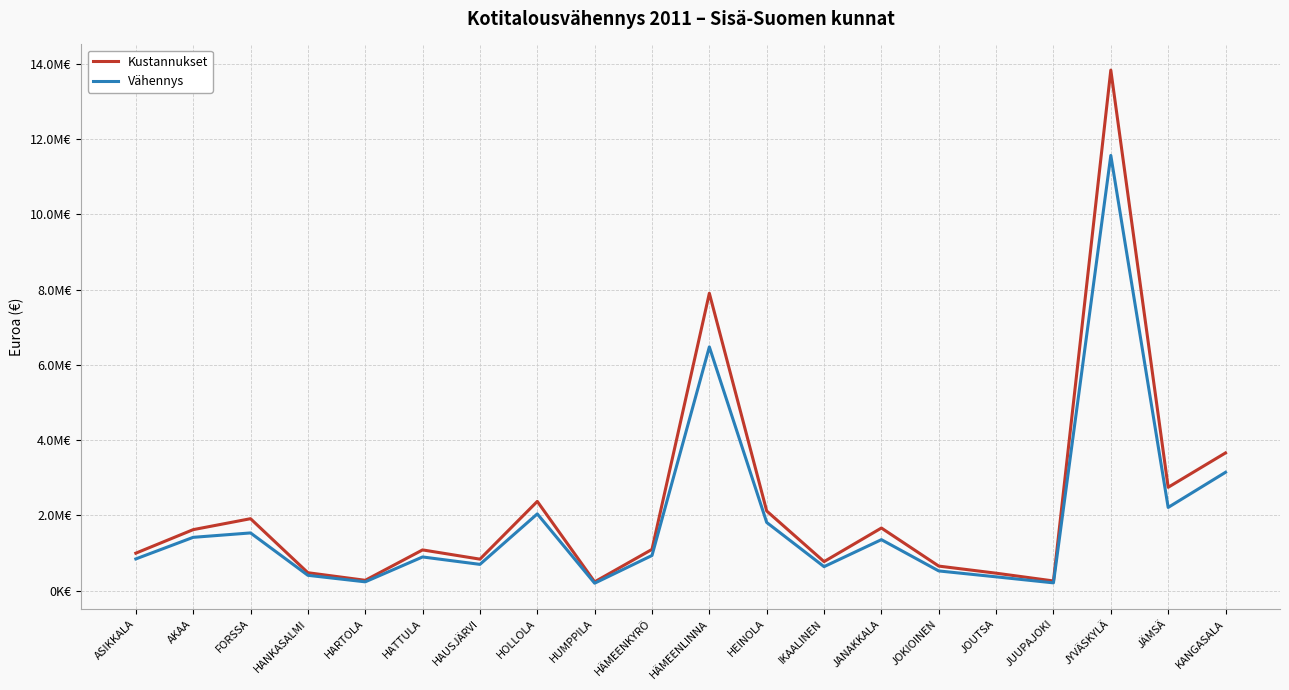

Where is Kustannukset nearest to the value 7035947?

HÄMEENLINNA